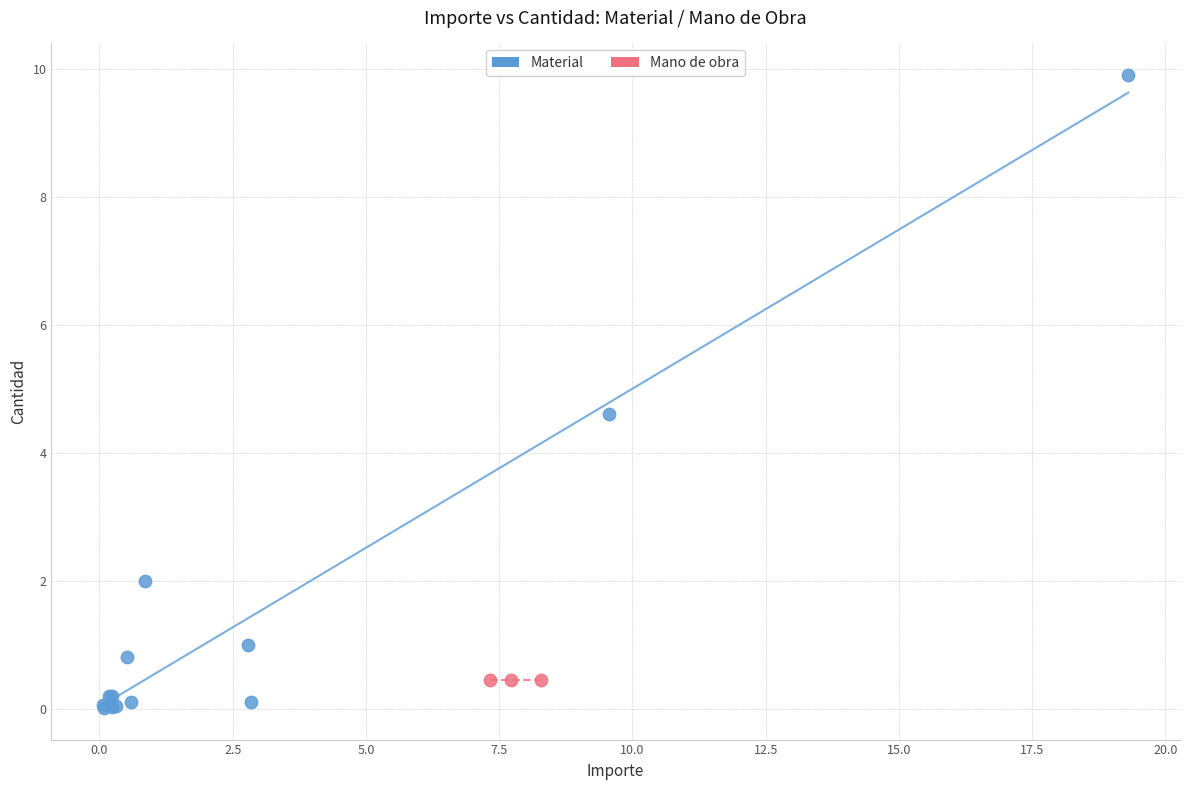

Which series contains the lowest Y value?

Material